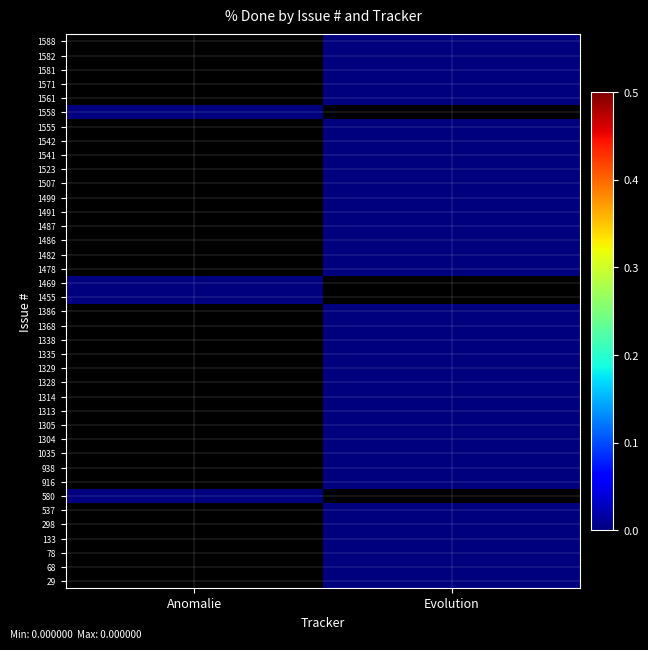

Rank the series at Anomalie from highest to lowest value.

29, 68, 78, 133, 298, 537, 580, 916, 938, 1035, 1304, 1305, 1313, 1314, 1328, 1329, 1335, 1338, 1368, 1386, 1455, 1469, 1478, 1482, 1486, 1487, 1491, 1499, 1507, 1523, 1541, 1542, 1555, 1558, 1561, 1571, 1581, 1582, 1588